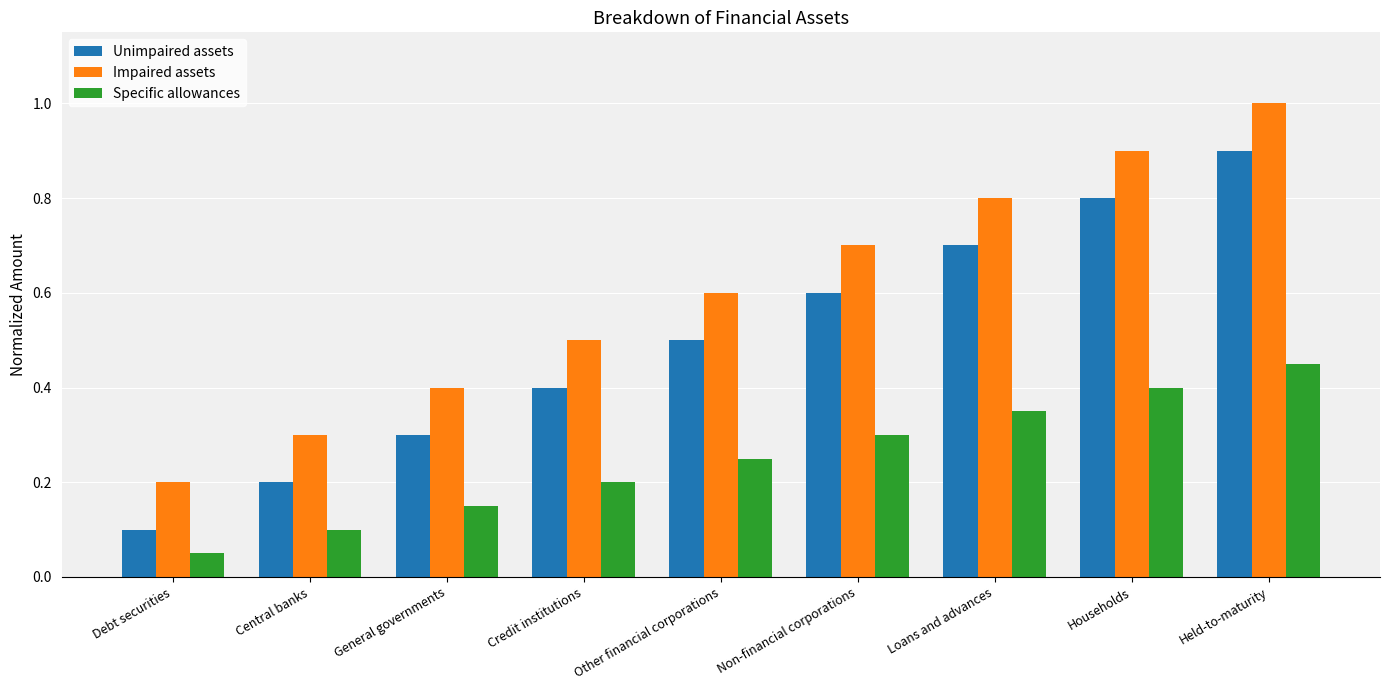

At how many categories does at least one series exceed 0?

9